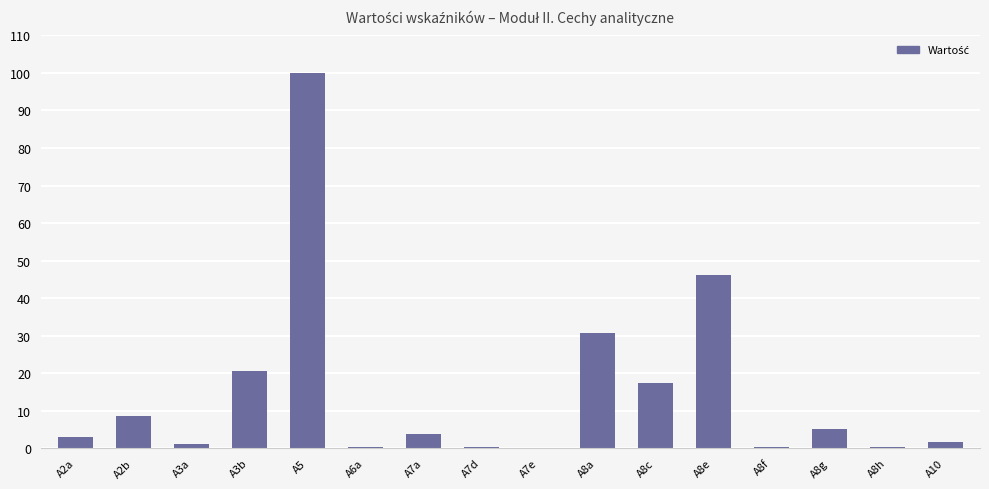

How many data points does each series have?

16